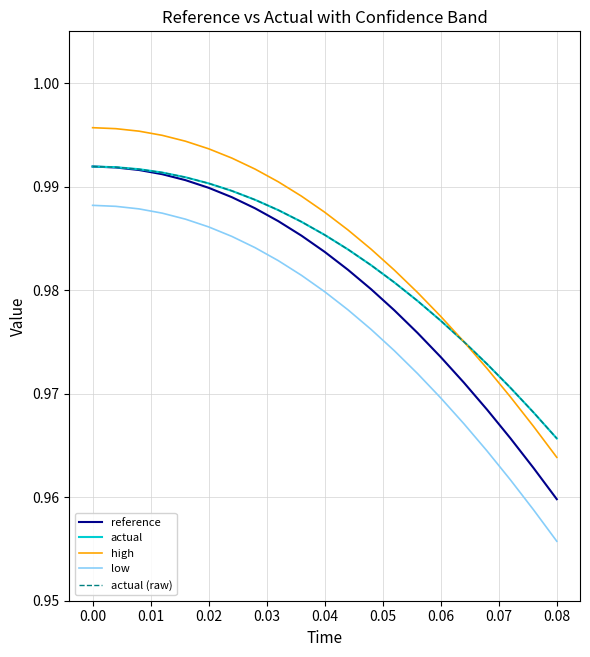

At how many categories does at least one series exceed 0?

21